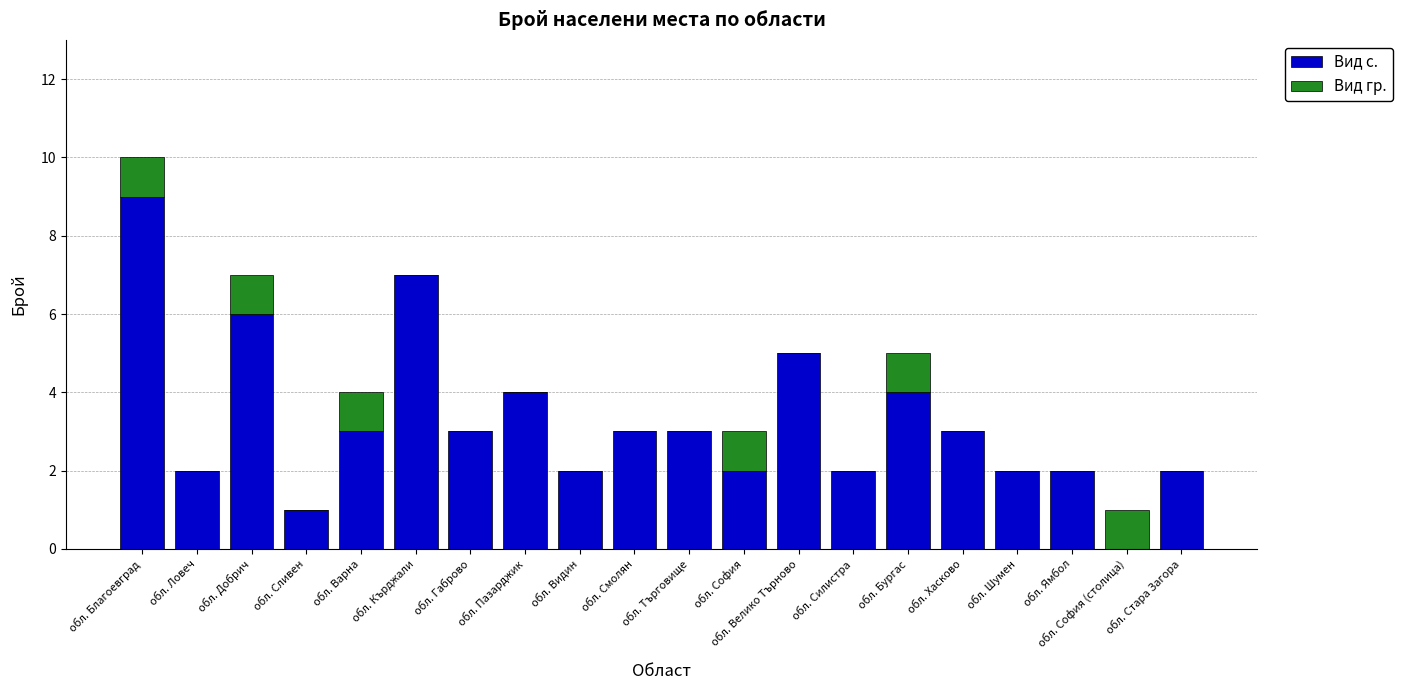

At which category is the sum across all series the highest?

обл. Благоевград